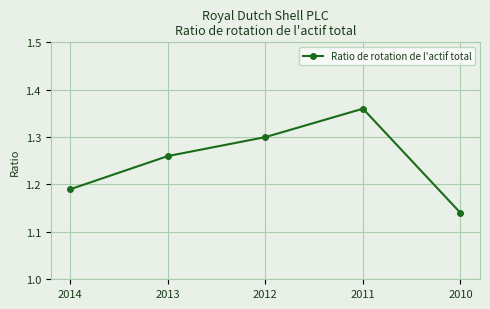

At which category does the data reach its first local peak?

2011